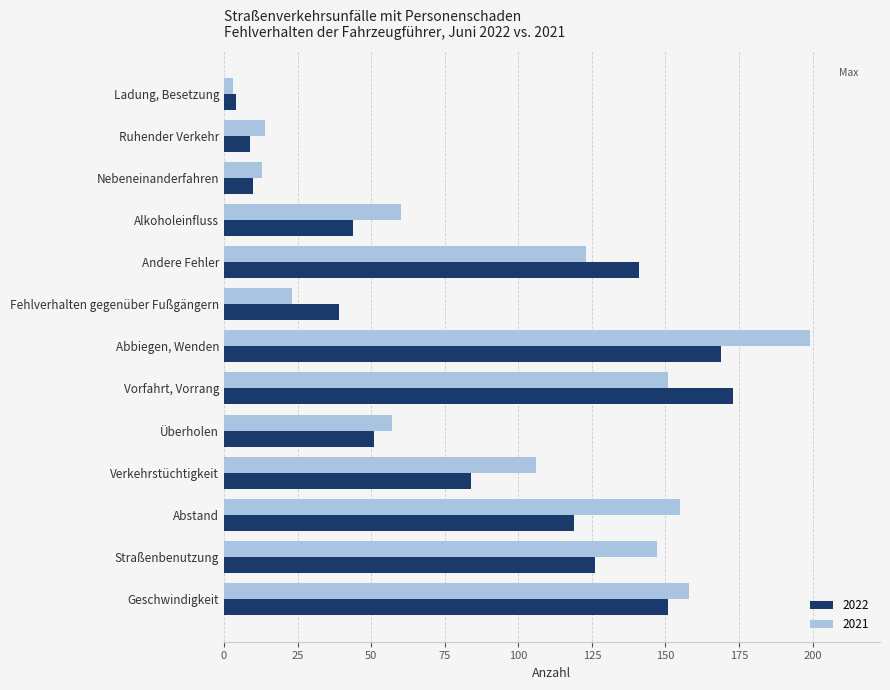

Which series has the widest spread of values?

2021